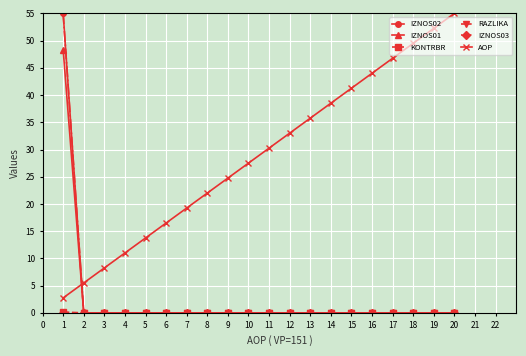

How many lines are shown in the chart?

6